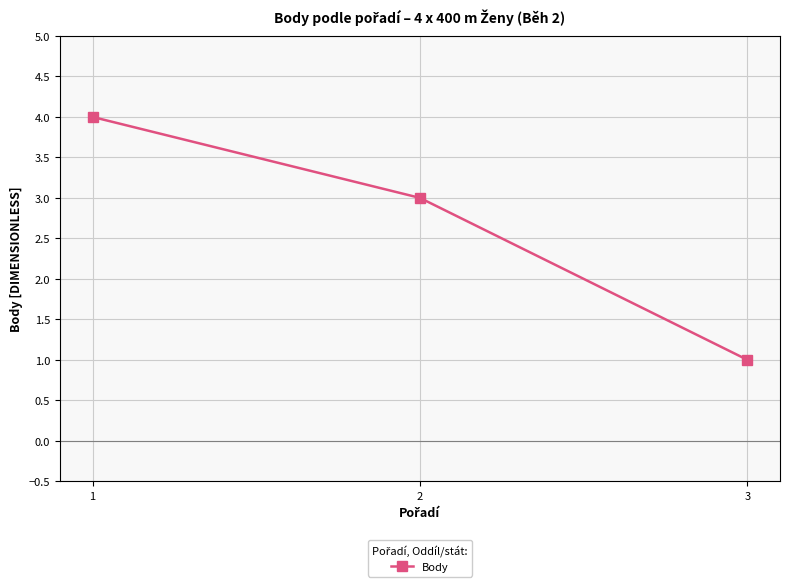

List the labels in order of value, smallest first.

3, 2, 1